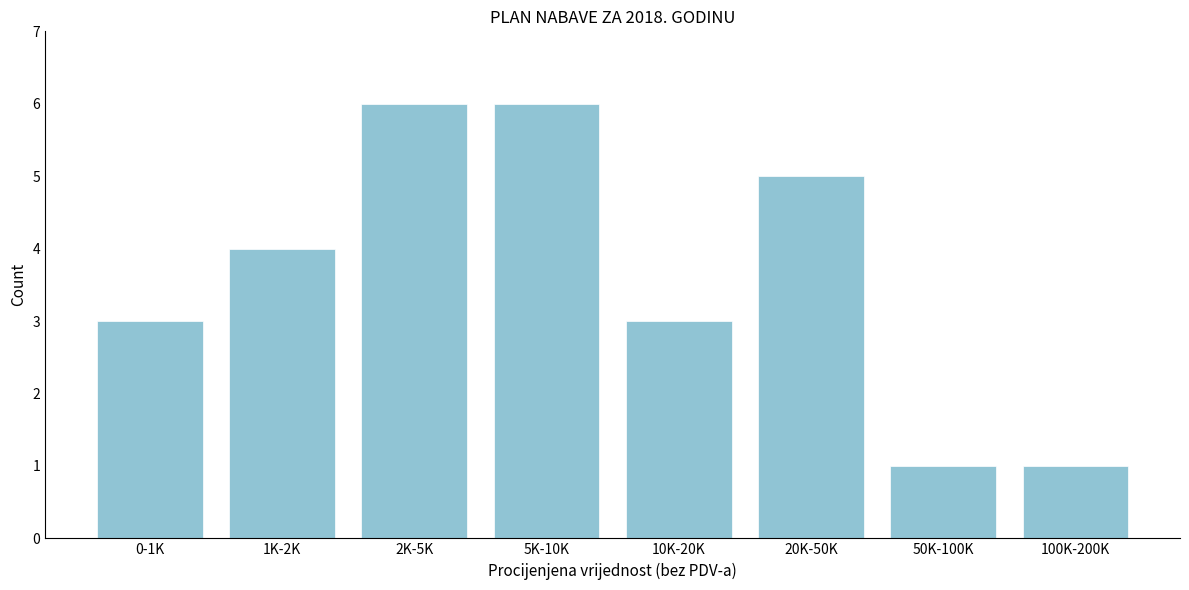

Reading right to left, what are all the values shown in this chart?

1	1	5	3	6	6	4	3